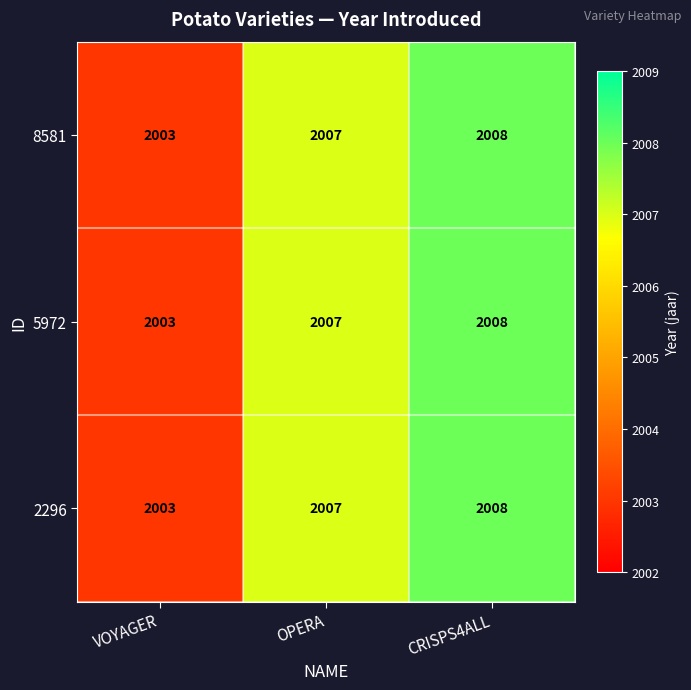

How many series are shown in this chart?

3